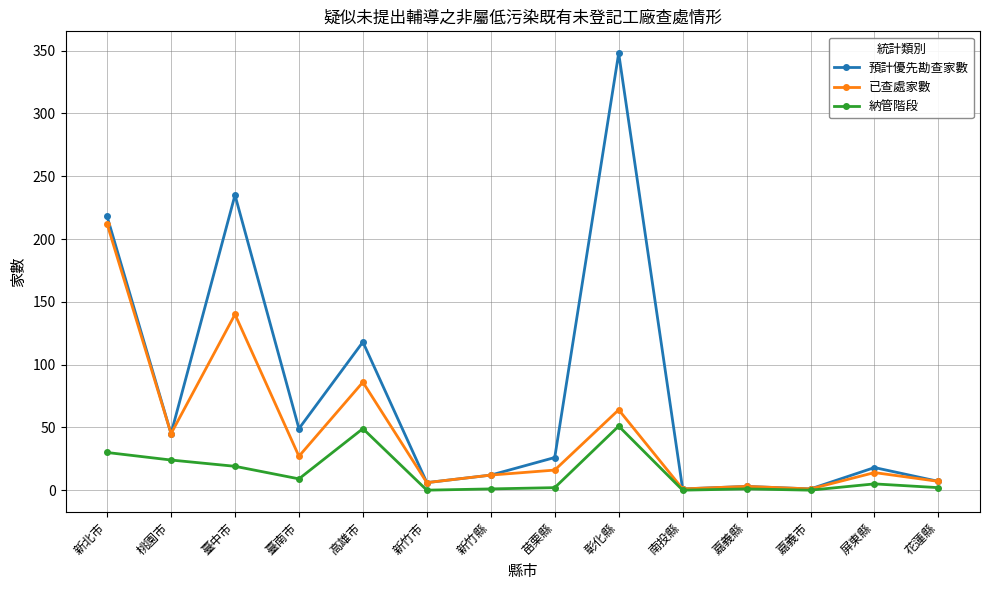

The value of 預計優先勘查家數 at 高雄市 is 118. True or false?

True